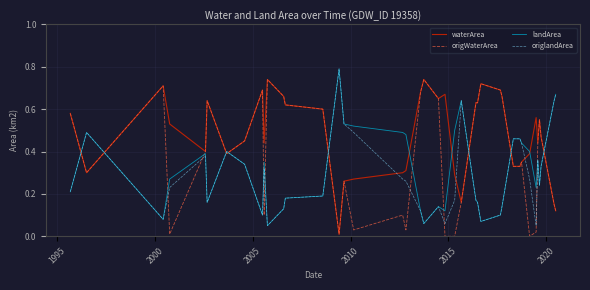

Which series ends up on top after the final intersection of origWaterArea and origlandArea?

origlandArea